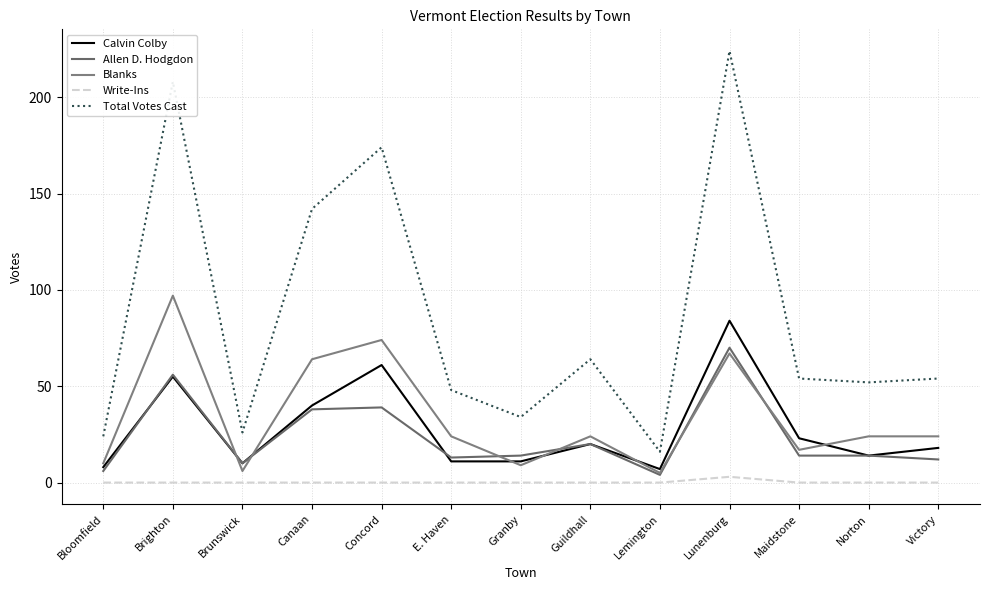

What position from the left is Guildhall?

8